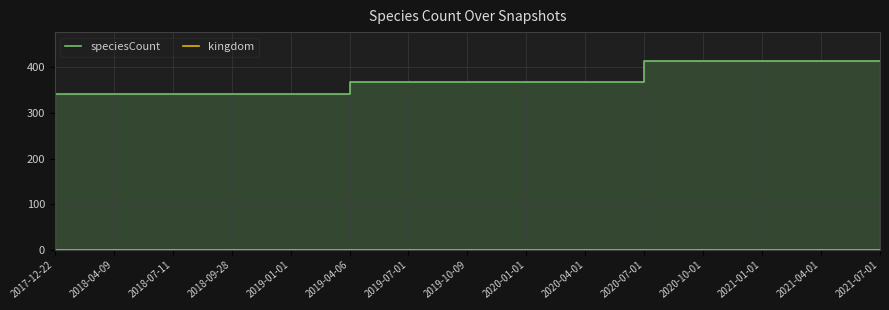

What are all the series names shown in the legend?

speciesCount, kingdom